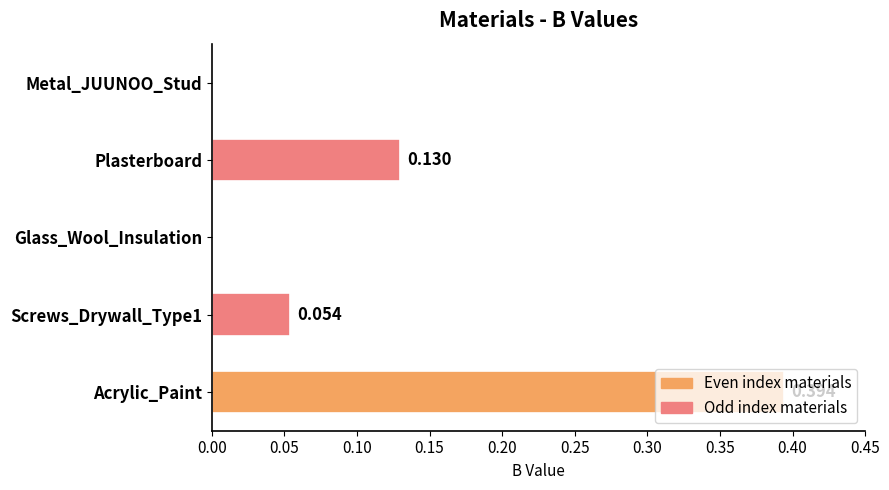

At which category does the chart reach its peak across all series?

Acrylic_Paint